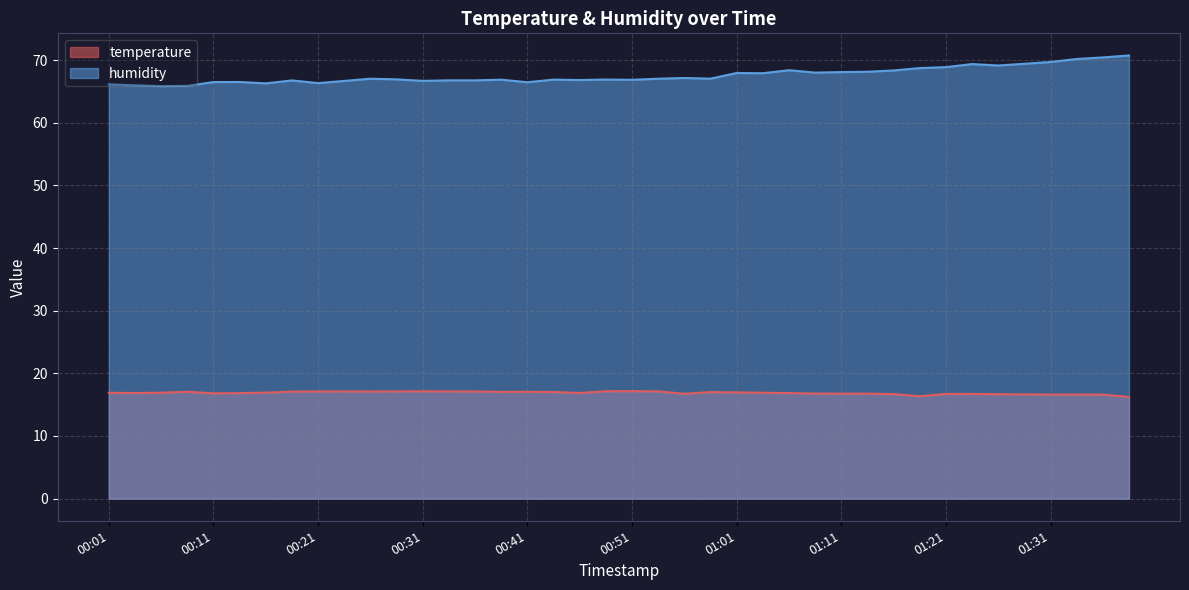

What are all the series names shown in the legend?

temperature, humidity